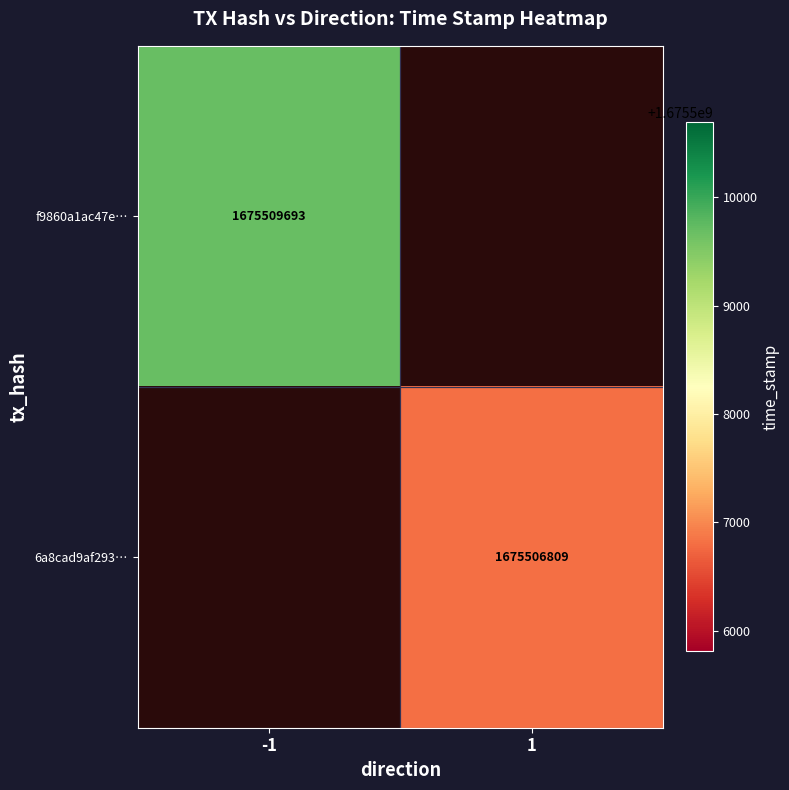

Which category has the lowest value across all series?

1